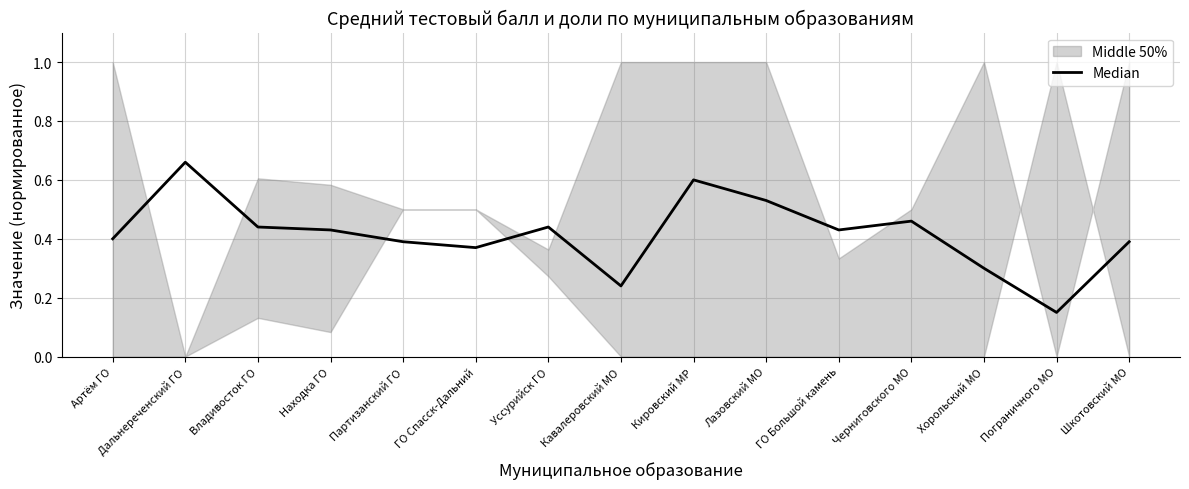

Is this an area chart (filled region under the line)?

No